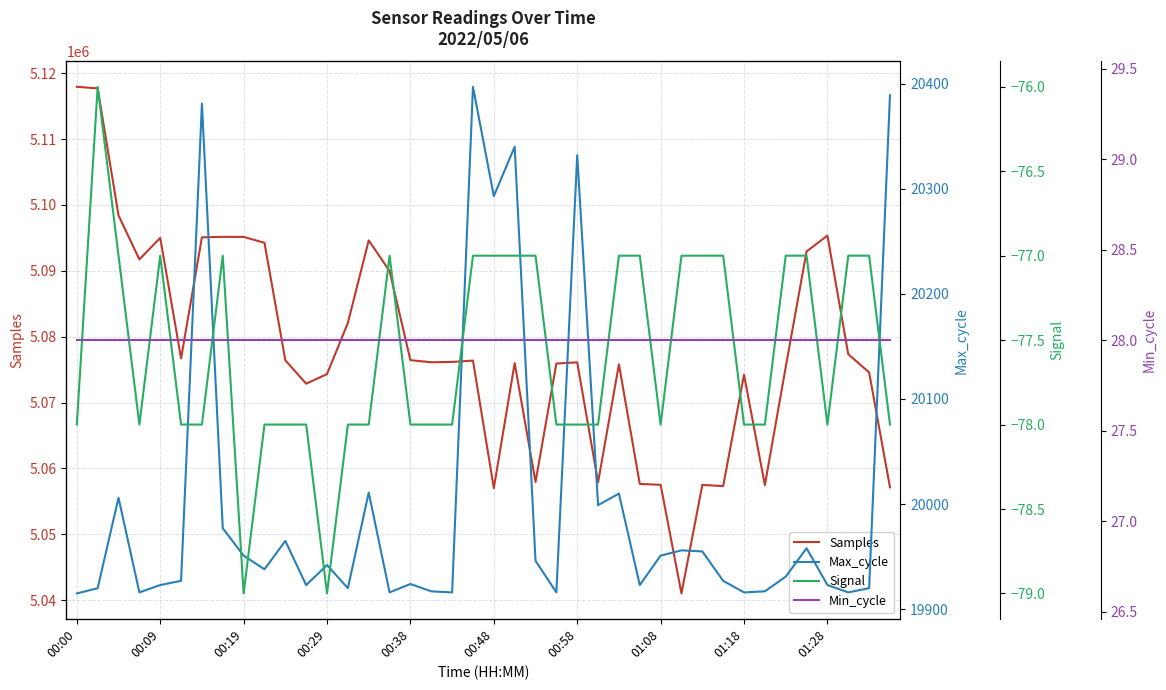

How many categories are shown in the chart?

40